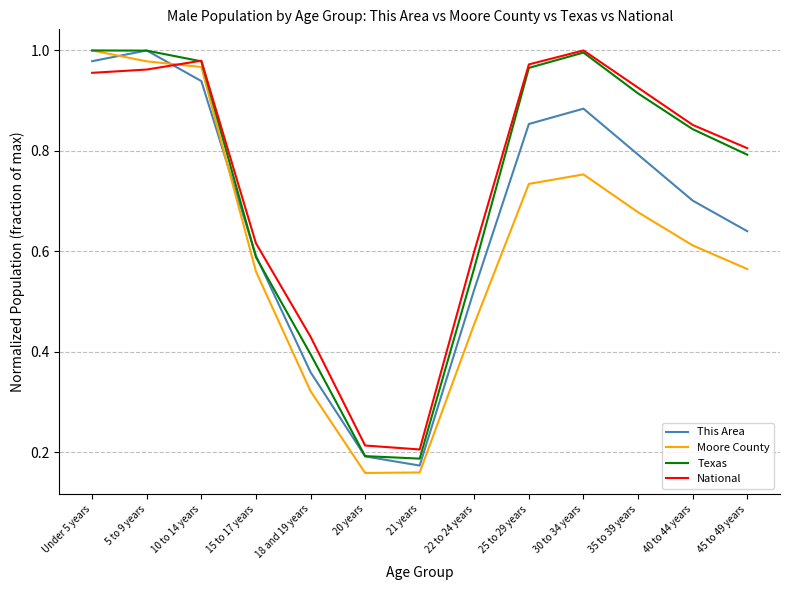

At which category does National reach its first local peak?

10 to 14 years